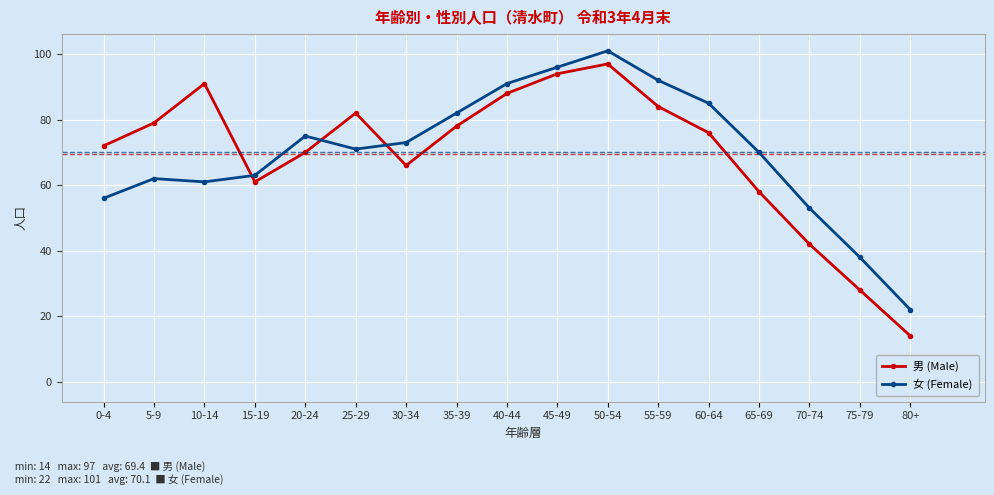

Which series ends up on top after the final intersection of 女 (Female) and 男 (Male)?

女 (Female)